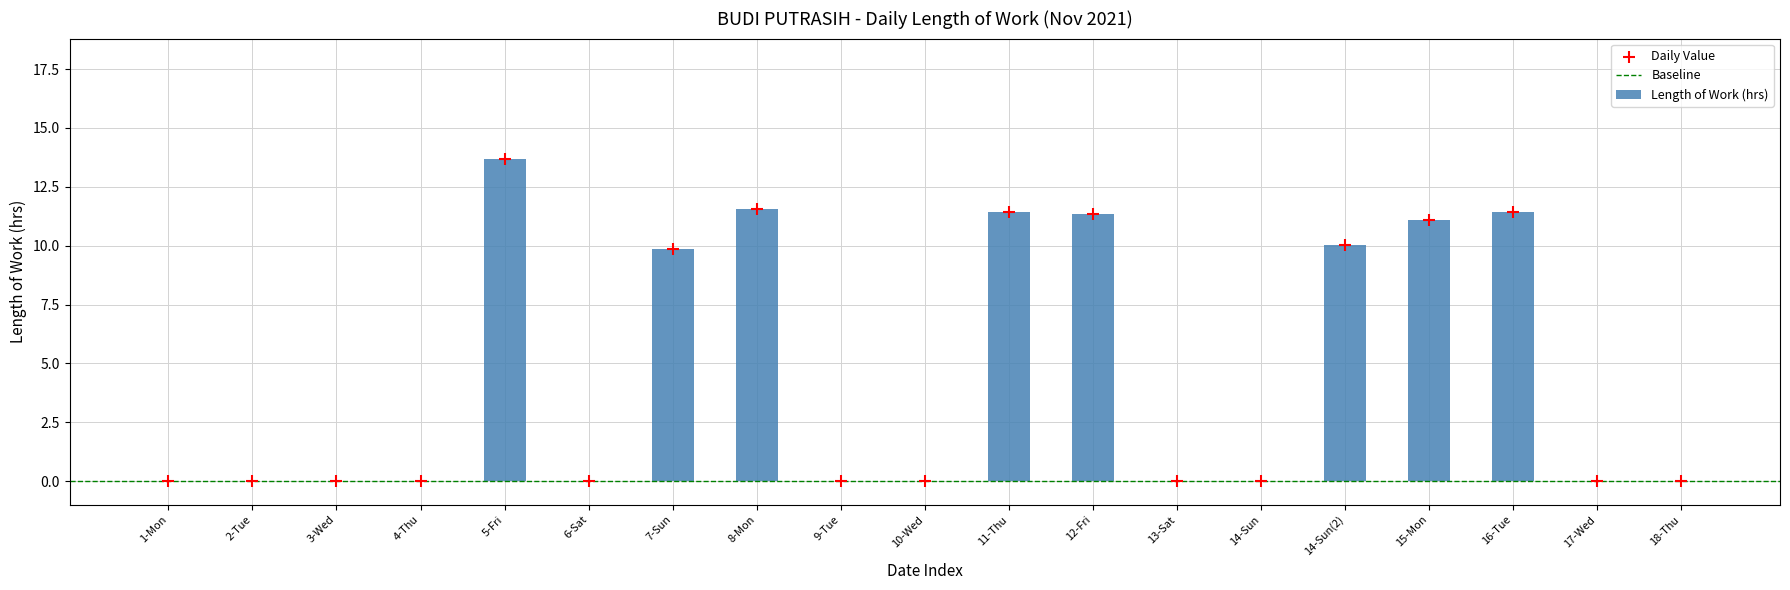

What is the change in value from 8-Mon to 13-Sat?

-11.6